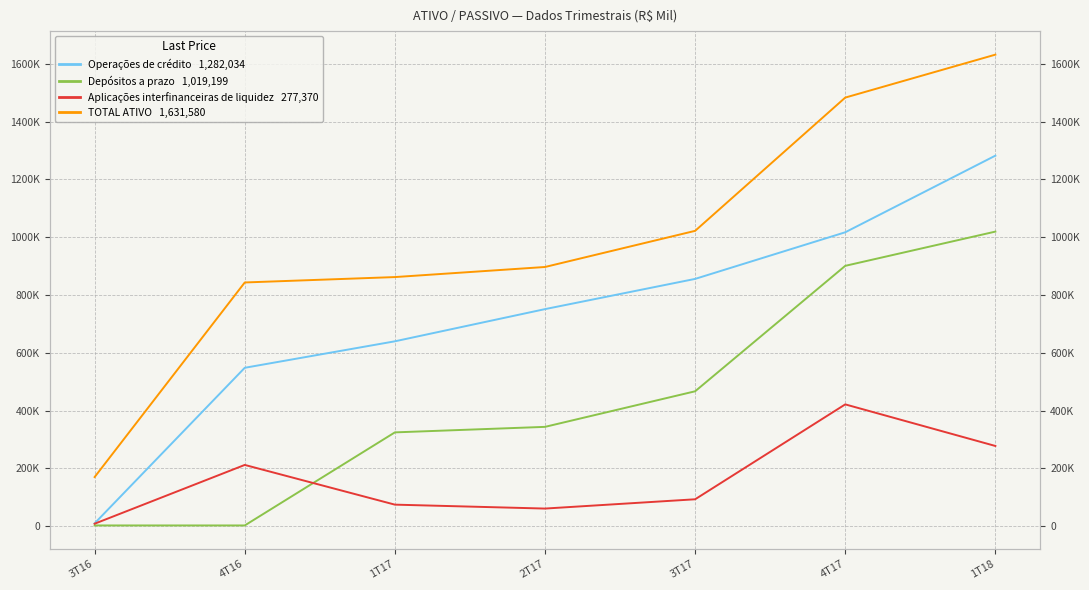

Which has a higher value, 4T17 or 3T16?

4T17